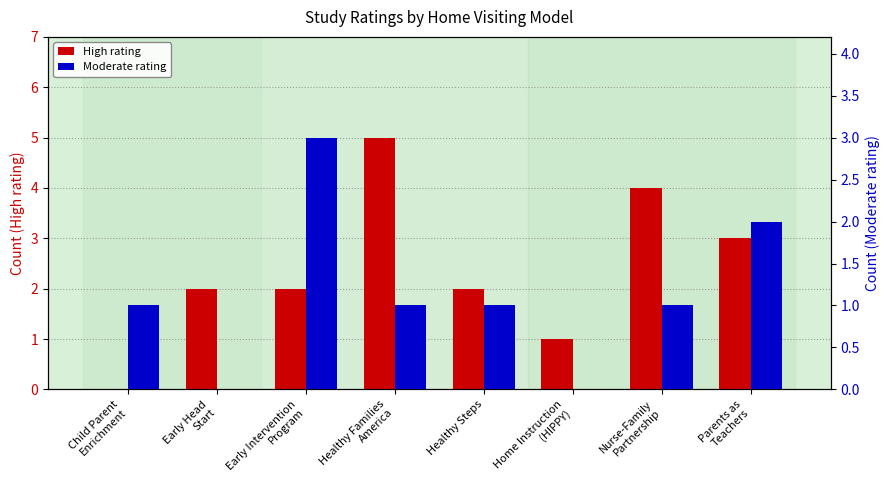

How many categories are shown in the chart?

8